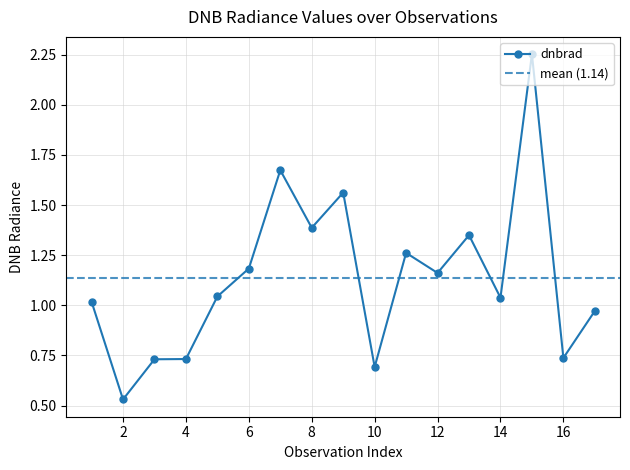

Where is the first local maximum?

7